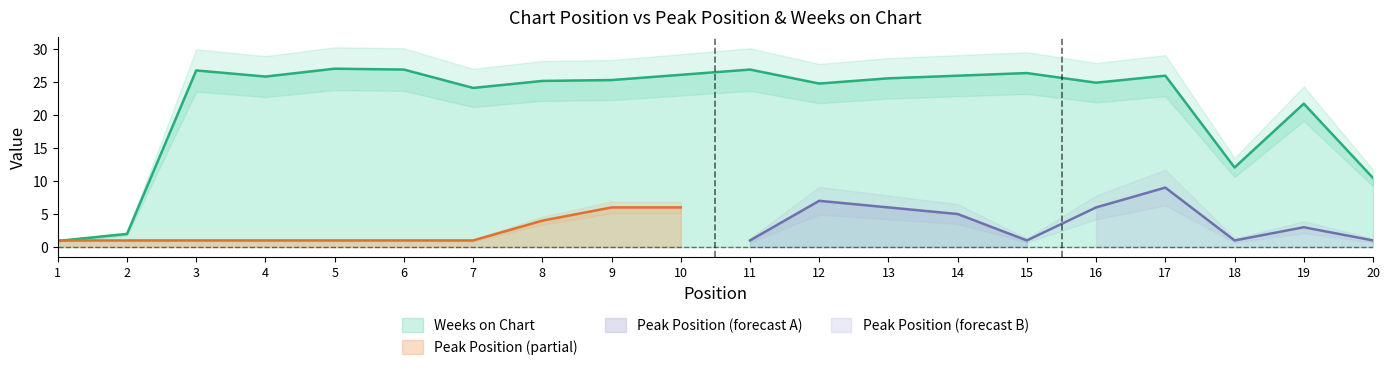

How many values are below 25?

8